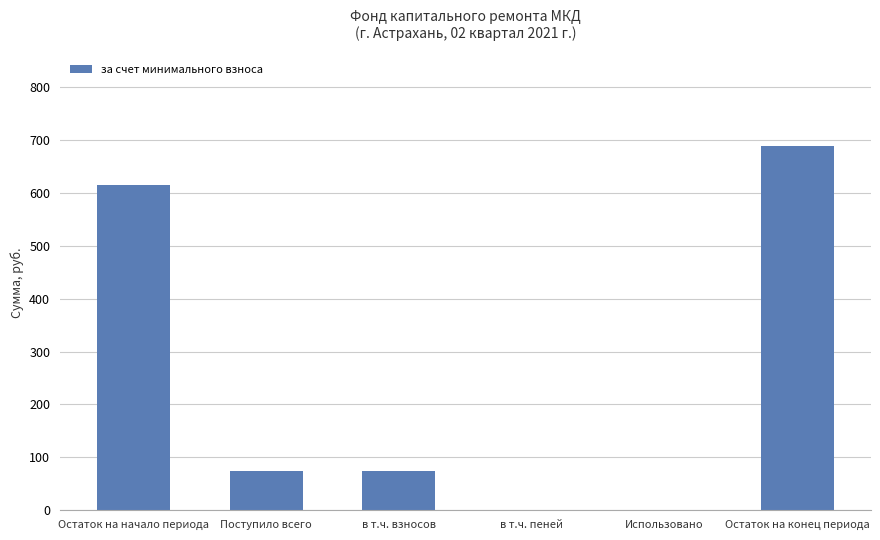

What is the maximum value shown in the chart?

689.1